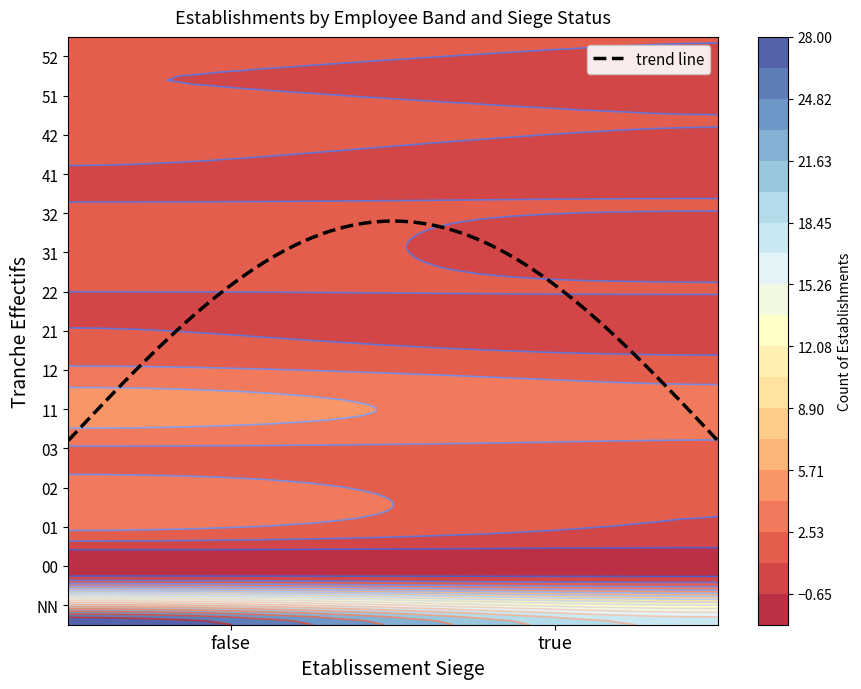

At which label does 12 reach its minimum?

true